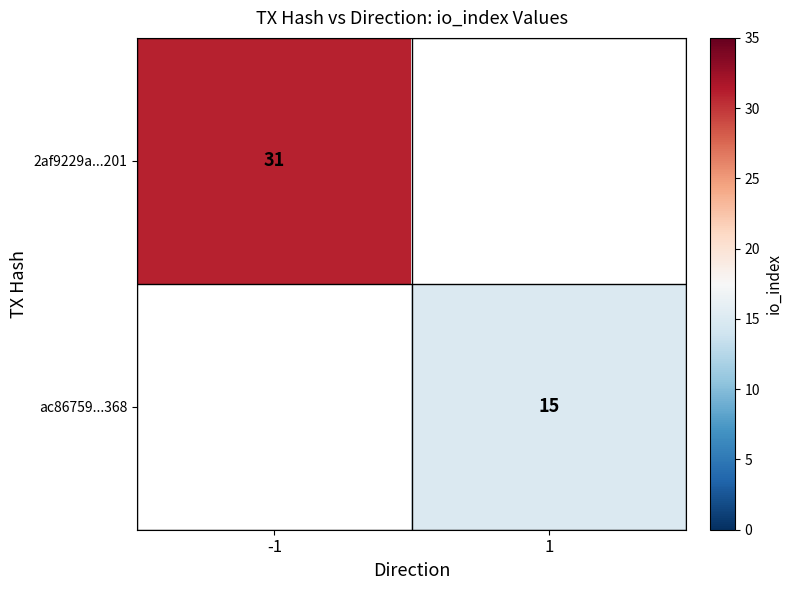

The value of ac86759...368 at 1 is 25. True or false?

False